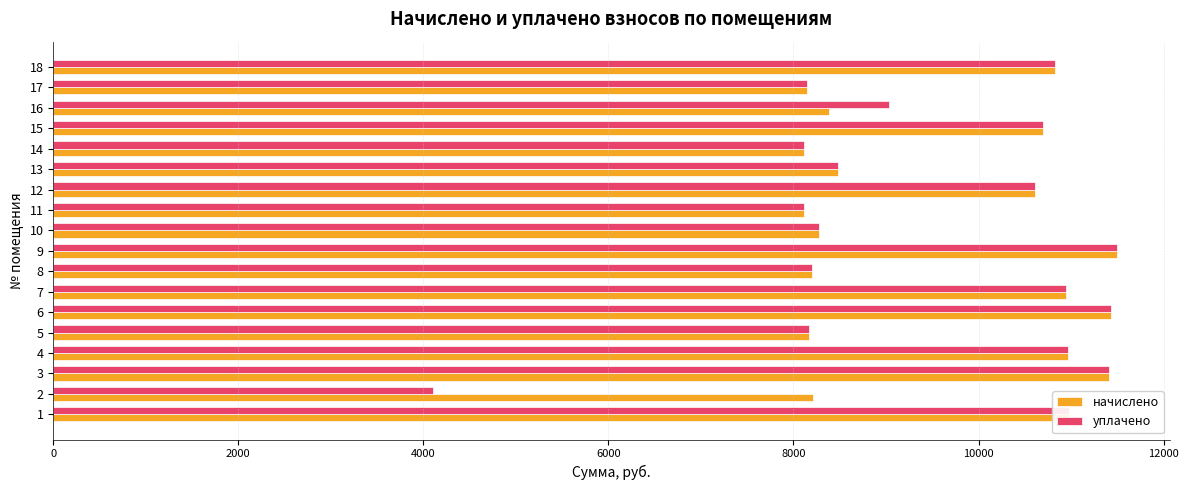

Which series has the widest spread of values?

уплачено